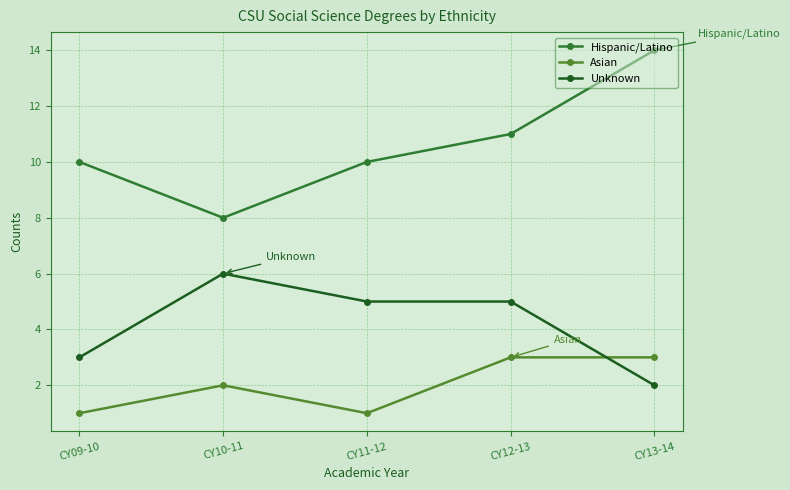

True or false: Asian and Hispanic/Latino intersect in this chart.

False